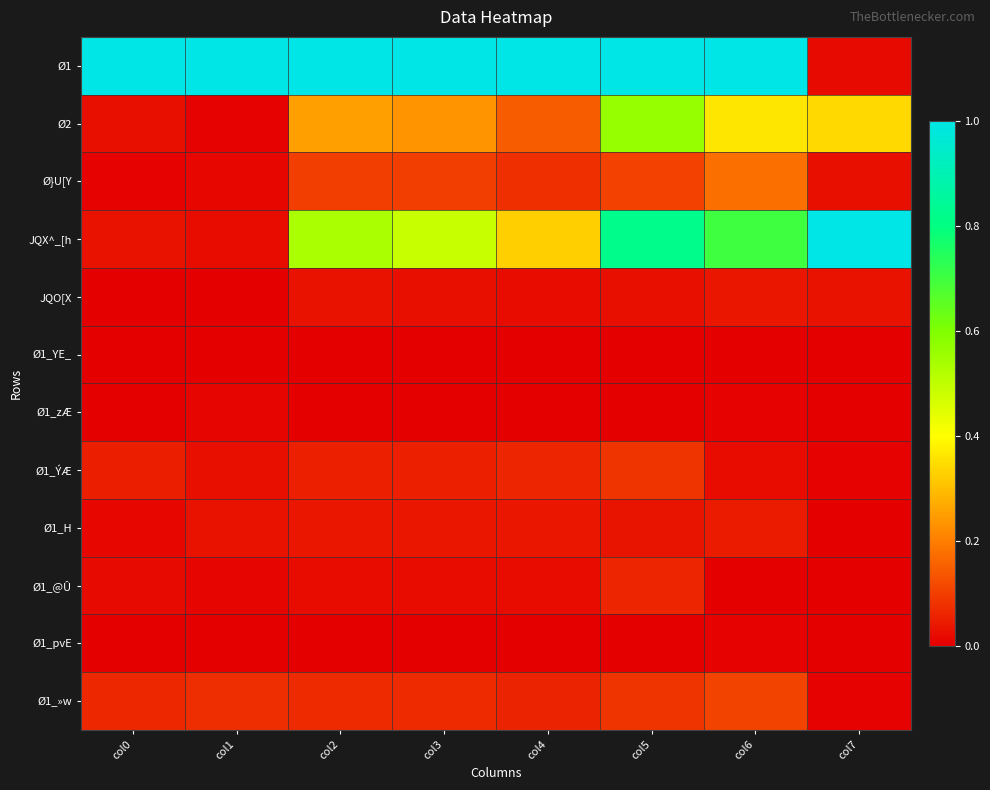

What is the total value across all series at col6?

2.5